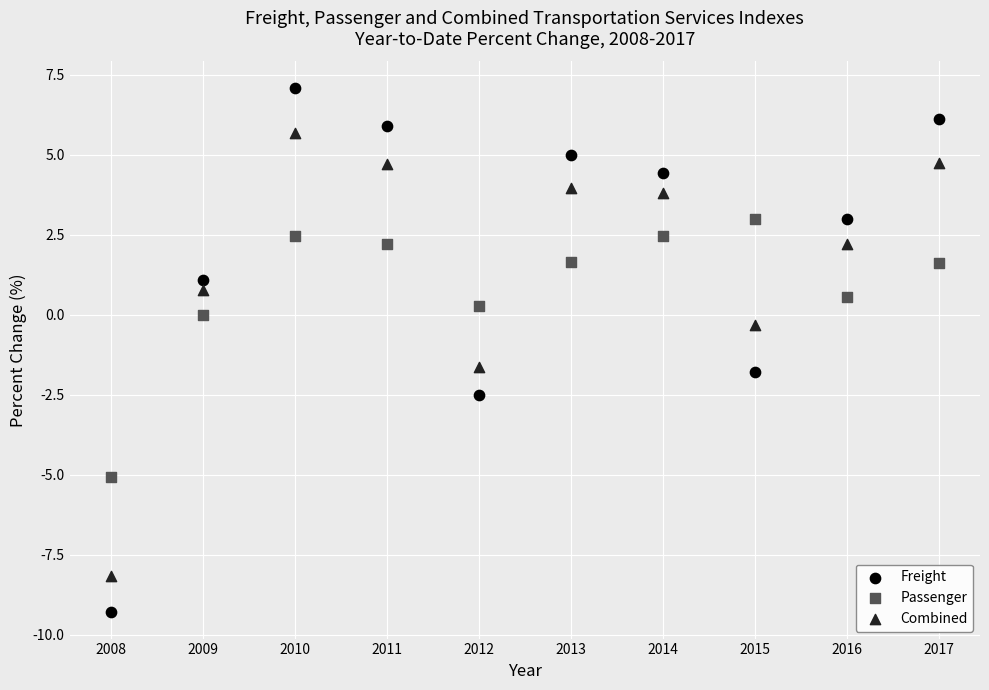

Across all data points, what is the range of Y values (max minus min)?

16.4